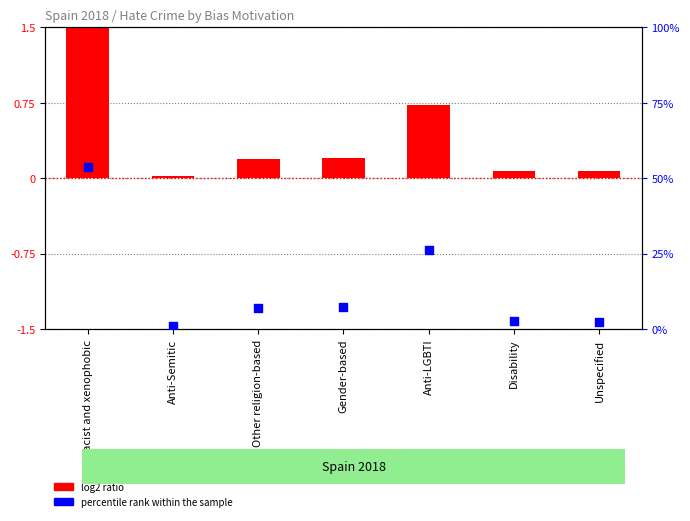

What is the change in value from Racist and xenophobic to Unspecified?

-51.3